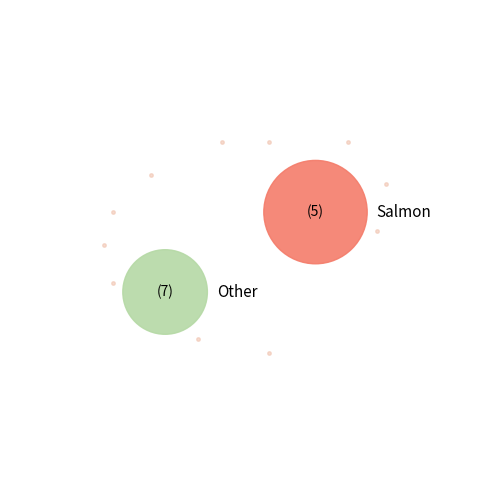

Is there any slice that represents more than half of the pie?

Yes